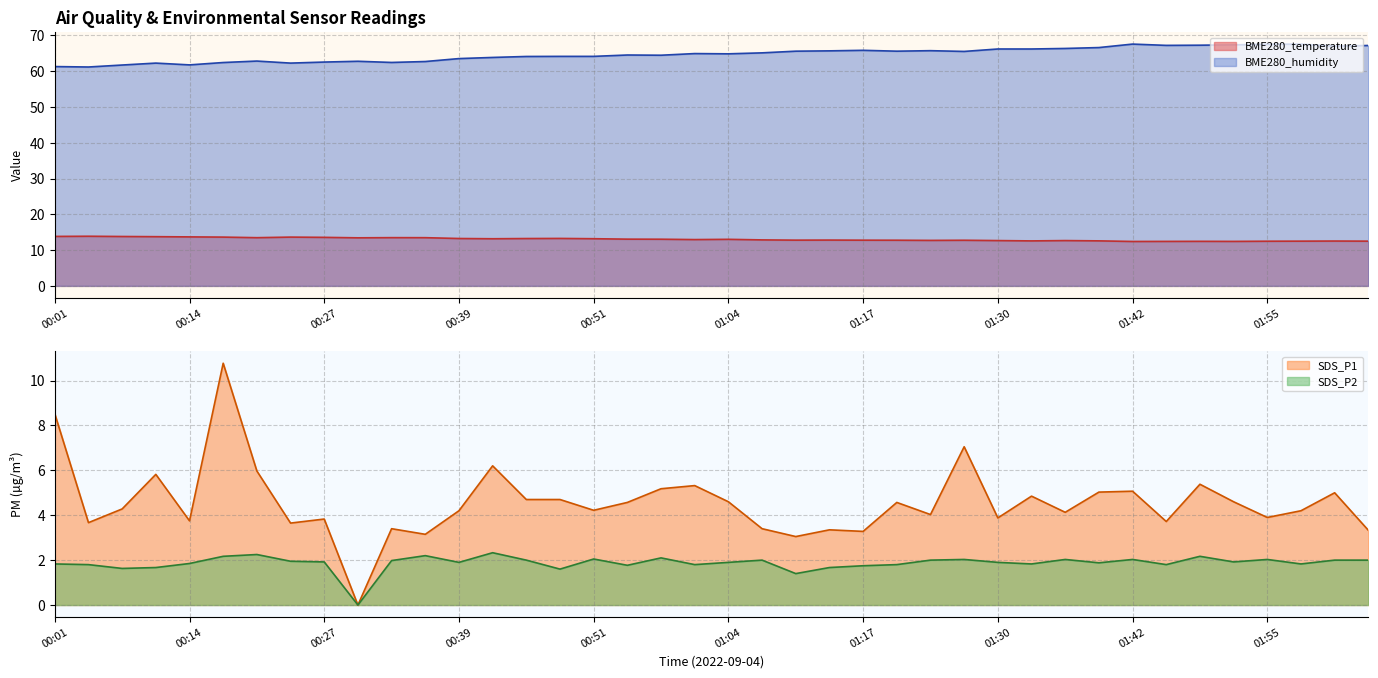

How many values in the BME280_humidity series exceed 64?

26